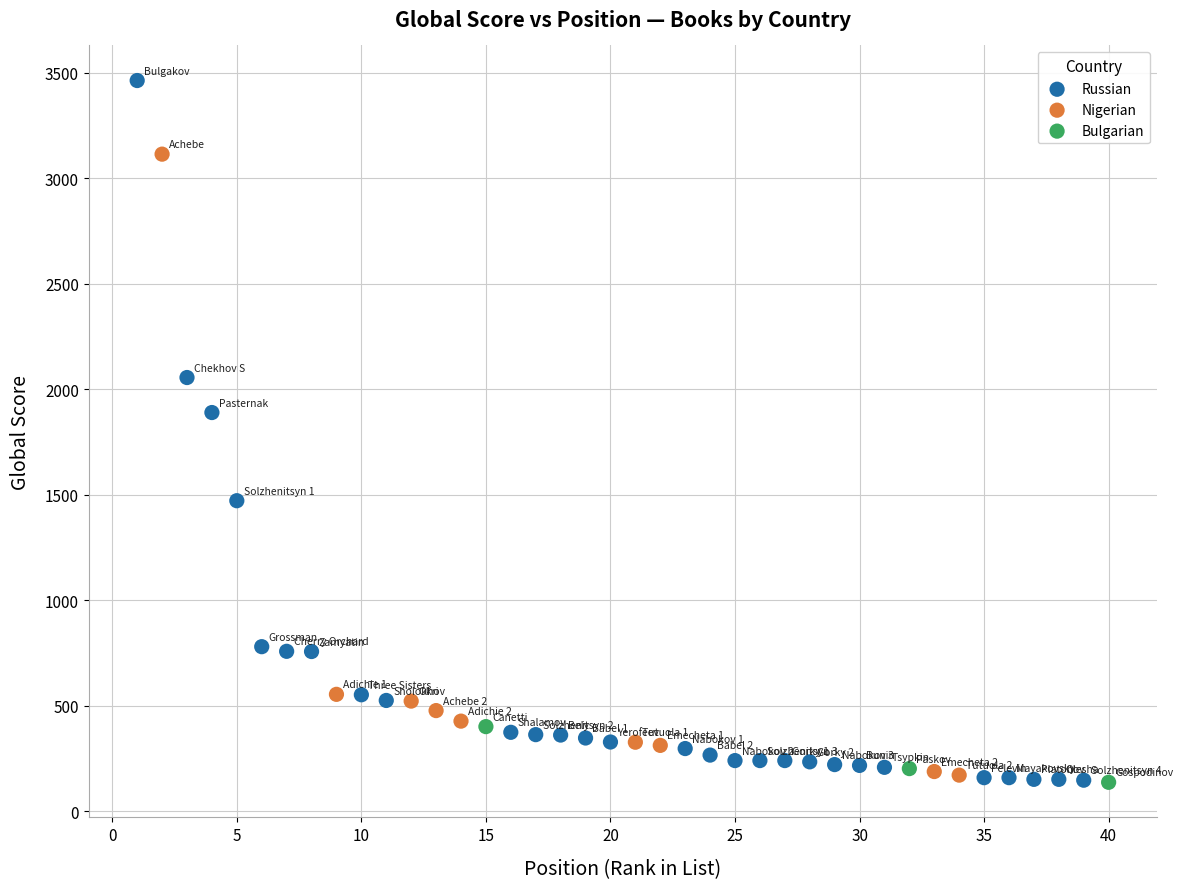

Which series contains the highest Y value?

Russian